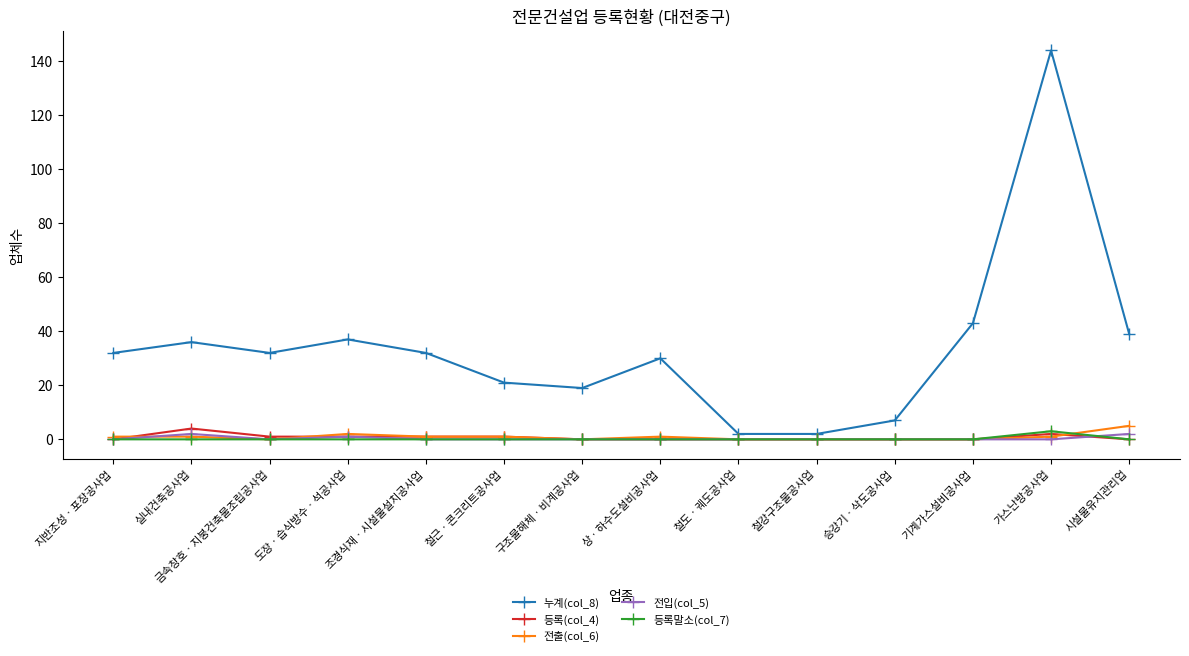

Which series has the largest total across all categories?

누계(col_8)